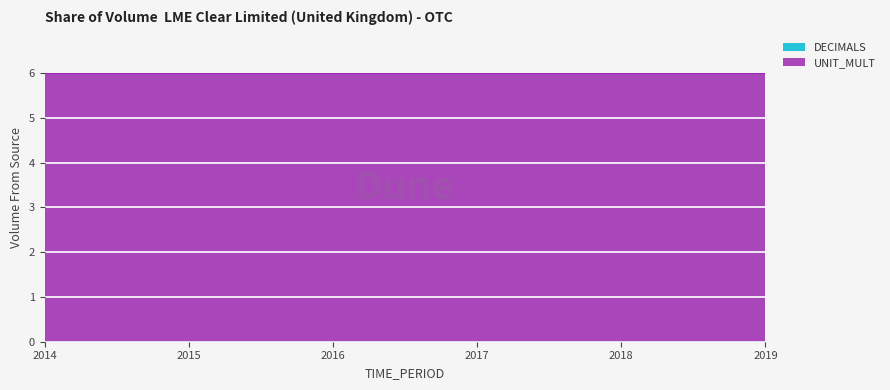

Reading left to right, transcribe all the data shown in this chart.

DECIMALS: 0	0	0	0	0	0
UNIT_MULT: 6	6	6	6	6	6